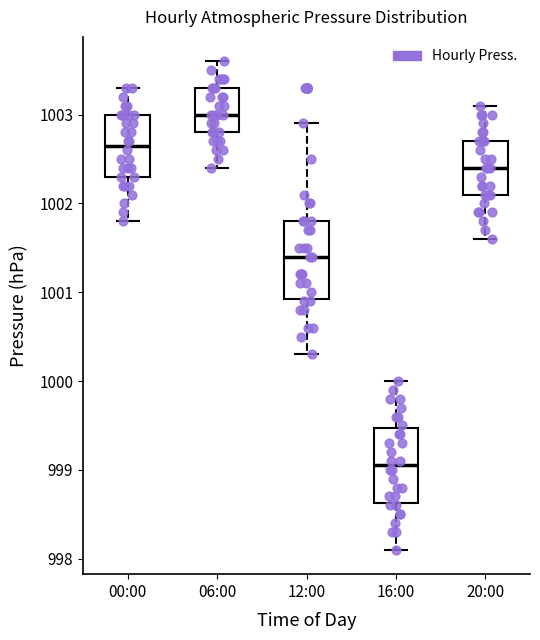

Reading left to right, read every box against the y-axis: the position of its median line, the range the box covers, and the ends of its whiskers. The values are not printed on the chart, so give them approximately, as read against the axis.

00:00: median 1002.7, box 1002.3 to 1003.0, whiskers 1001.8 to 1003.3
06:00: median 1003.0, box 1002.8 to 1003.3, whiskers 1002.4 to 1003.6
12:00: median 1001.4, box 1000.9 to 1001.8, whiskers 1000.3 to 1002.9
16:00: median 999.1, box 998.6 to 999.5, whiskers 998.1 to 1000.0
20:00: median 1002.4, box 1002.1 to 1002.7, whiskers 1001.6 to 1003.1